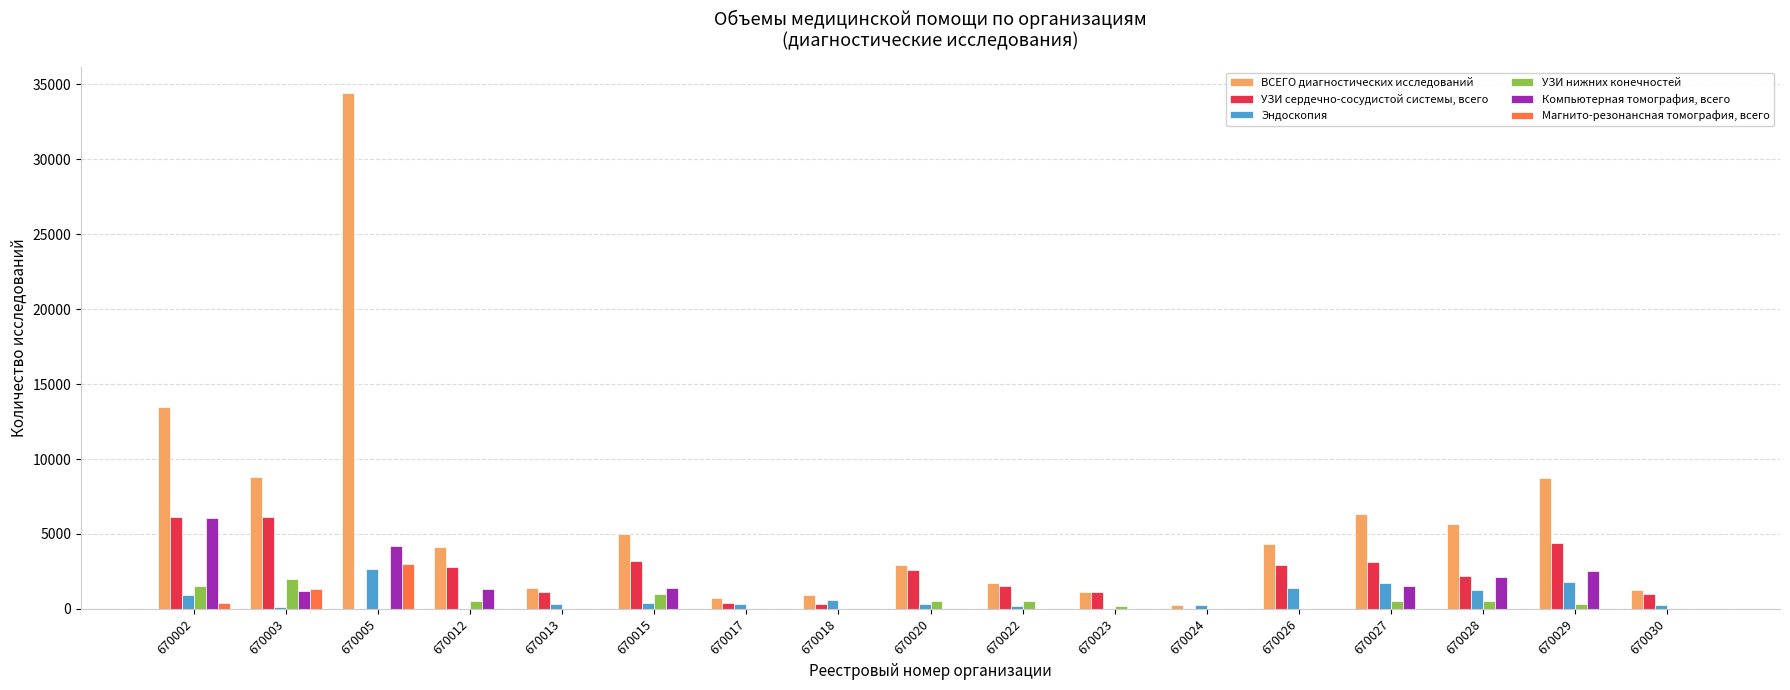

What is the average value of the УЗИ нижних конечностей series?

445